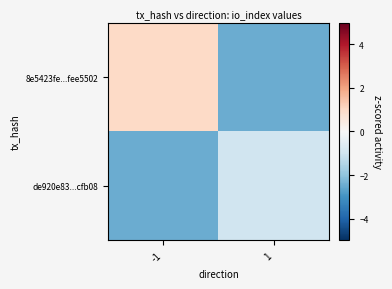

The 8e5423fe...fee5502 series shows 1.0 at -1. True or false?

True